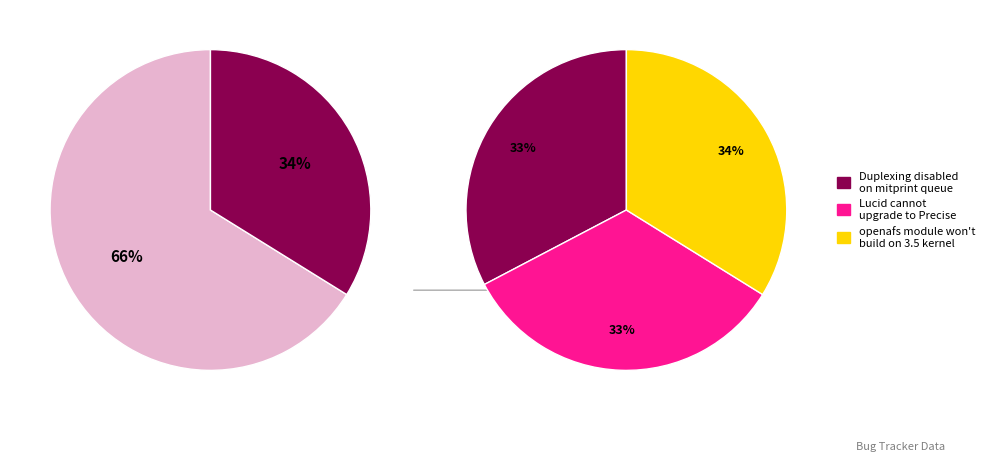

What is the smallest slice in the pie chart?

Duplexing disabled on mitprint queue